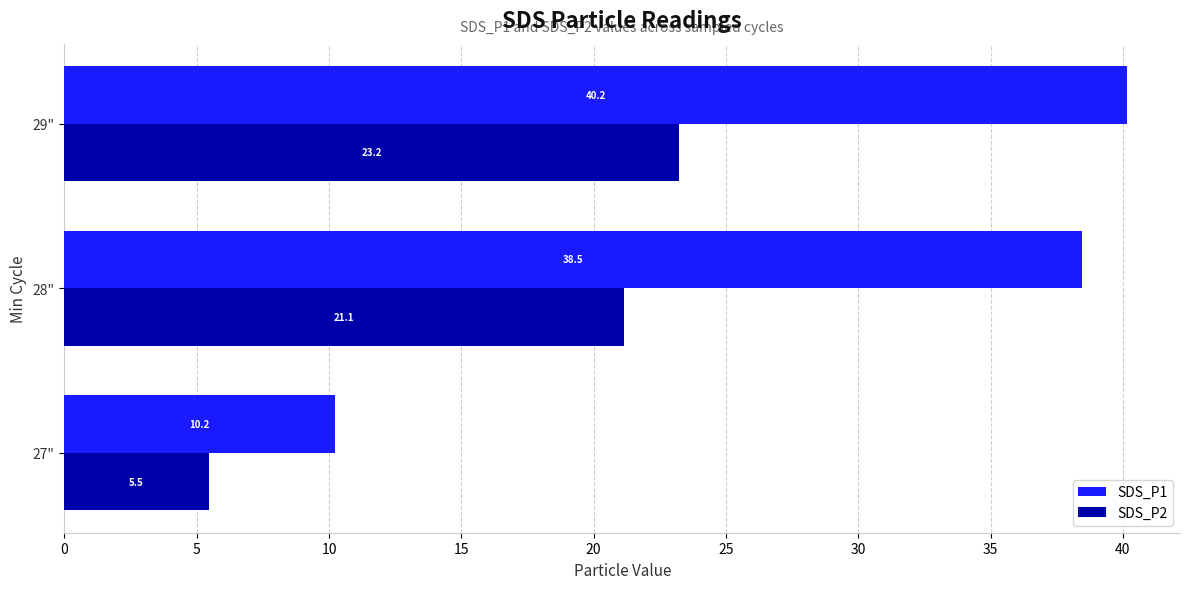

Which series has the widest spread of values?

SDS_P1